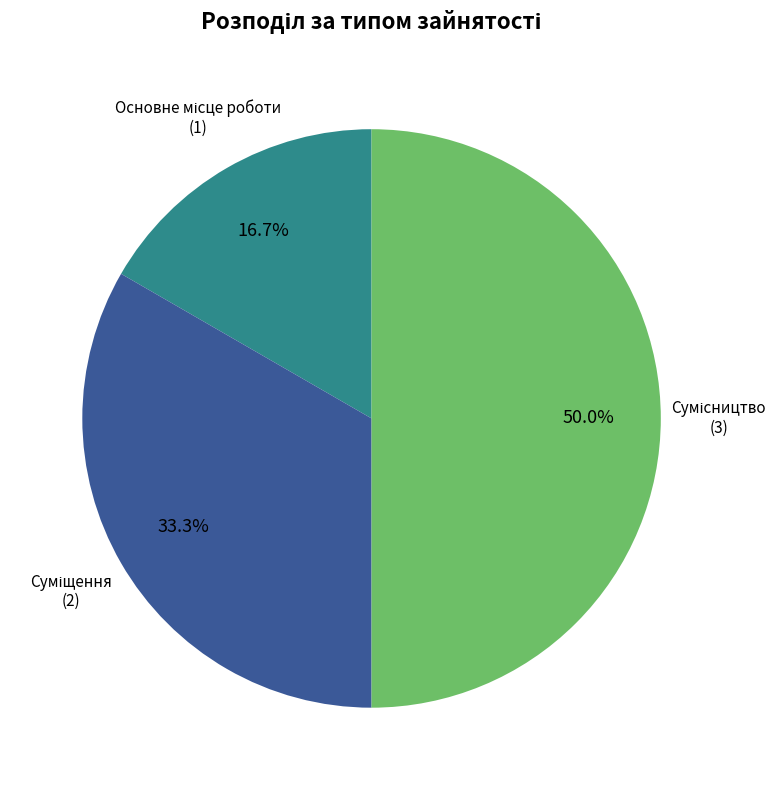

Which category has the smallest portion of the pie?

Основне місце роботи